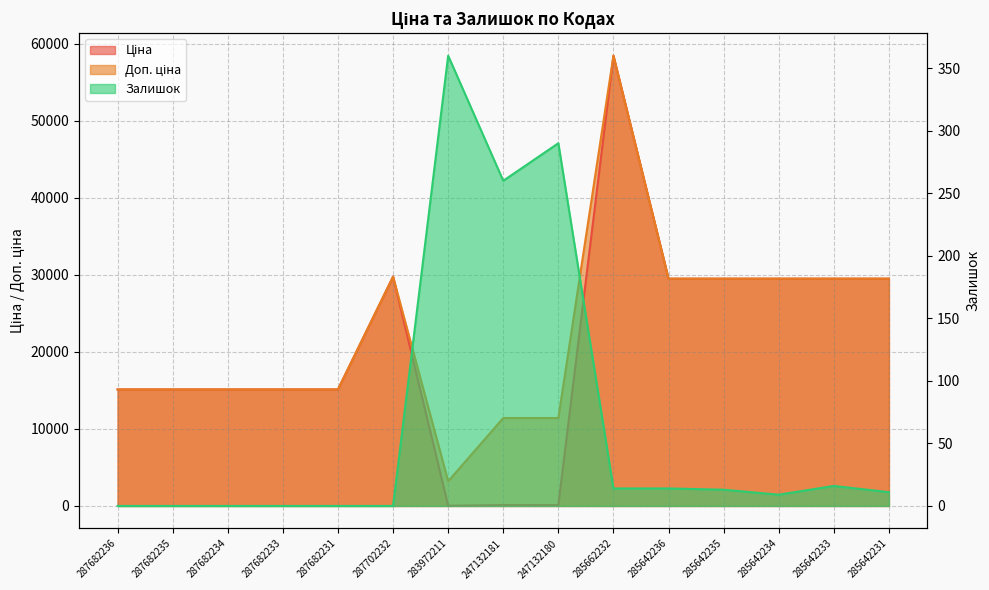

Where is the first local maximum for Залишок?

283972211